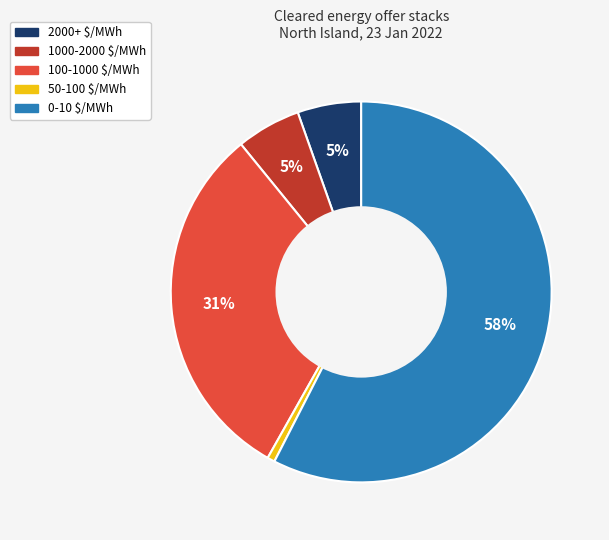

How many segments does this pie chart have?

5